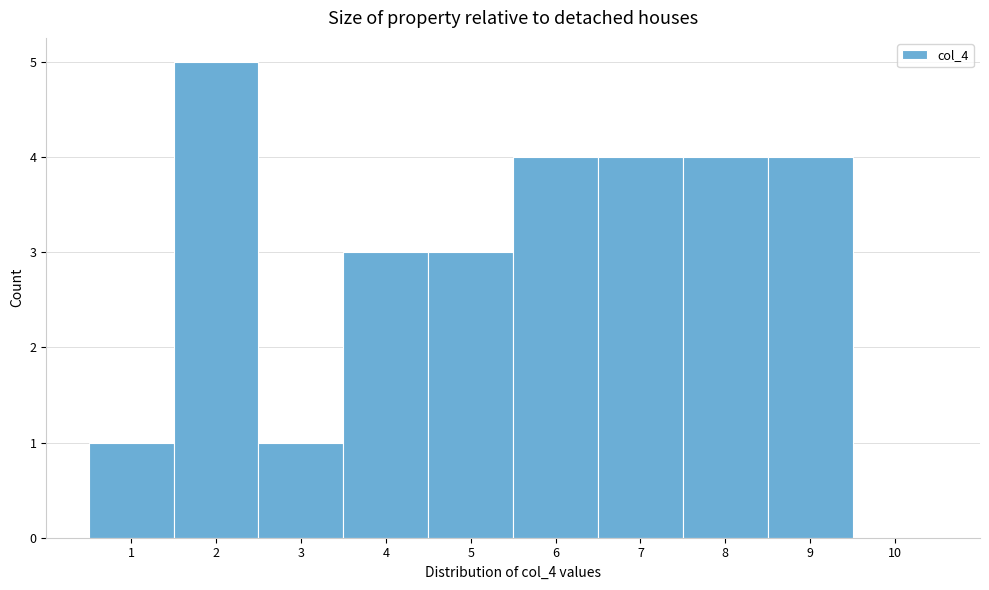

Reading left to right, list every bar in this chart as the range it spans on the x-axis followed by its height. The values are not printed on the chart, so give them approximately, as read against the axis.

0.5 to 1.5: 1
1.5 to 2.5: 5
2.5 to 3.5: 1
3.5 to 4.5: 3
4.5 to 5.5: 3
5.5 to 6.5: 4
6.5 to 7.5: 4
7.5 to 8.5: 4
8.5 to 9.5: 4
9.5 to 10.5: 0